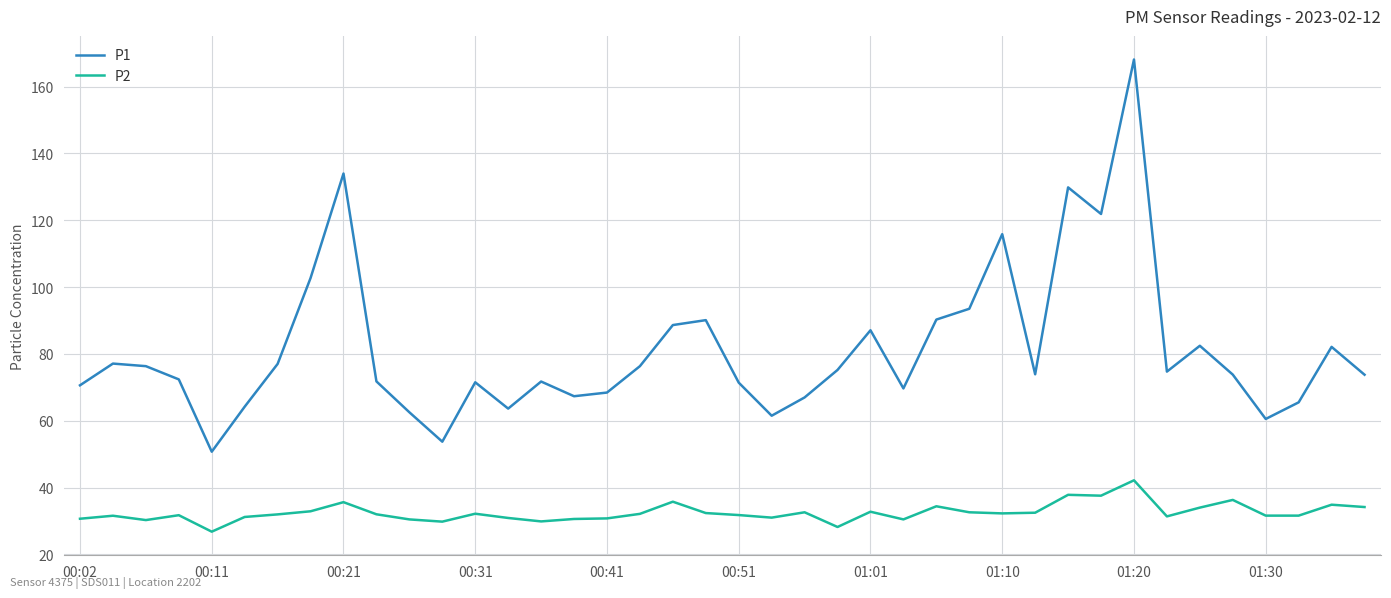

Which series has the largest total across all categories?

P1